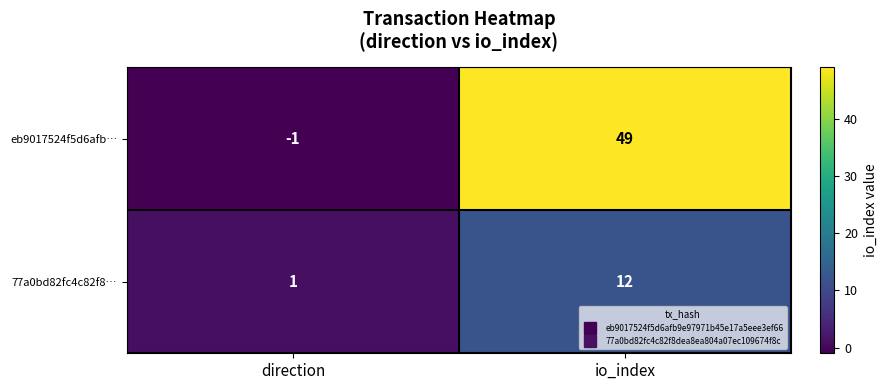

What is the difference between the maximum and minimum values in the eb9017524f5d6afb… series?

50